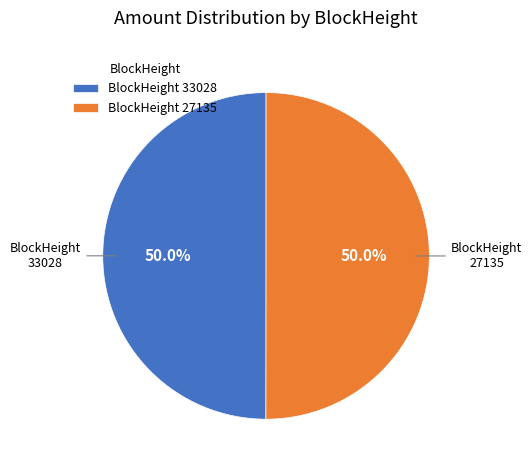

Approximately how many times larger is the value at BlockHeight 33028 compared to BlockHeight 27135?

1.0